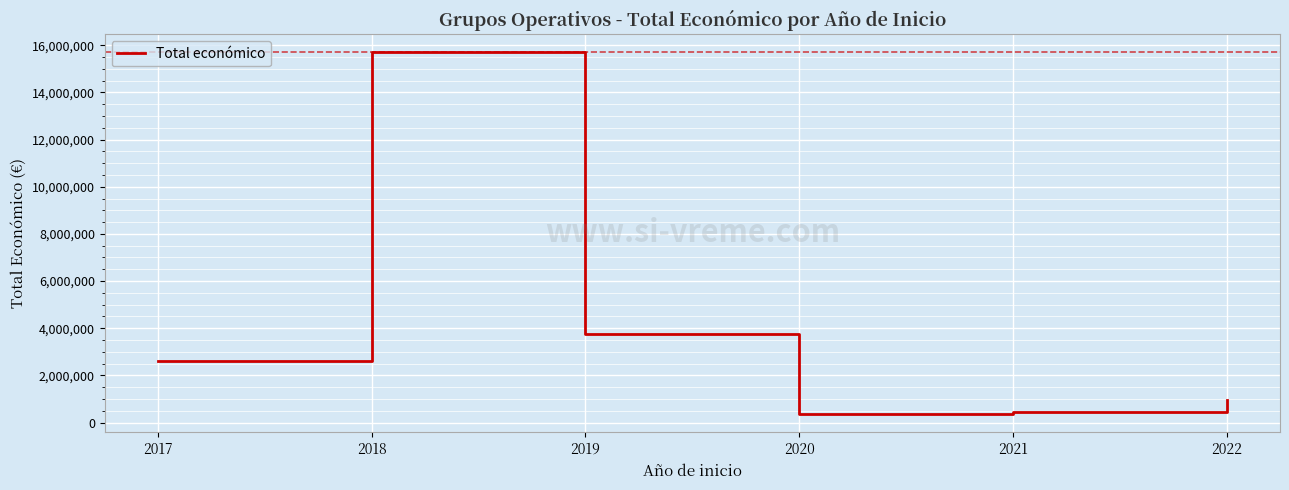

Approximately how many times larger is the value at 2022 compared to 2018?

0.1